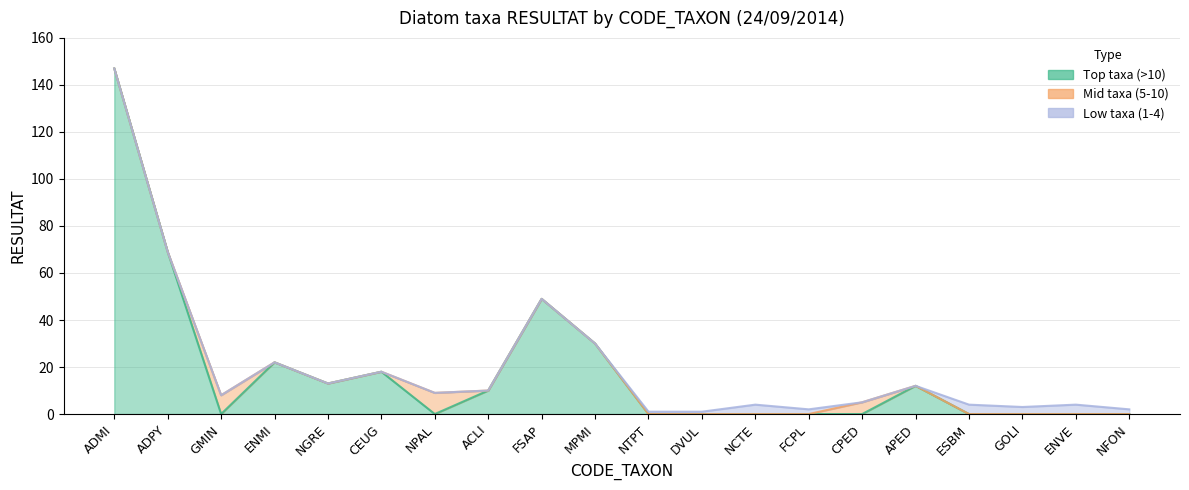

What is the average value of the Top taxa (>10) series?

18